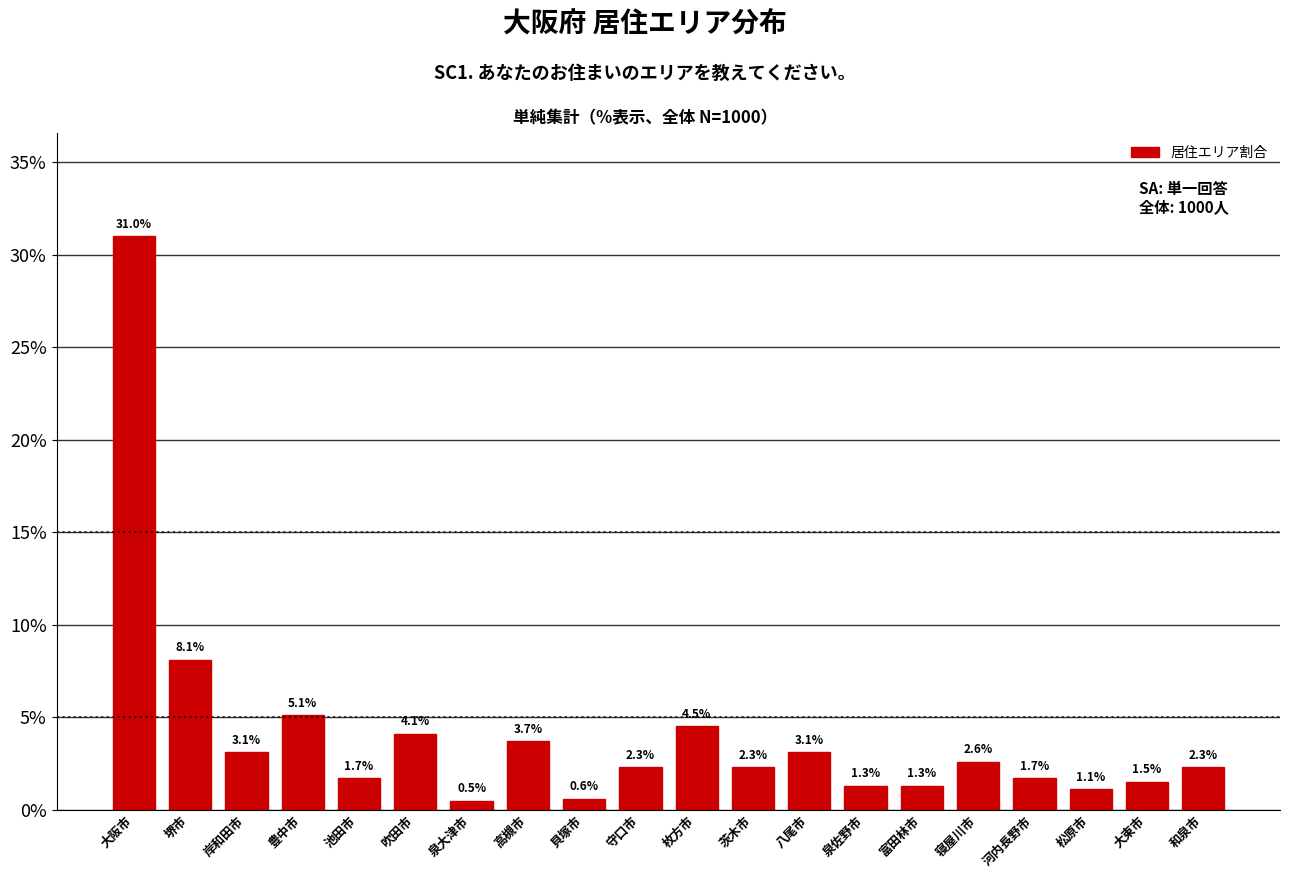

Reading left to right, what are all the values shown in this chart?

31.0	8.1	3.1	5.1	1.7	4.1	0.5	3.7	0.6	2.3	4.5	2.3	3.1	1.3	1.3	2.6	1.7	1.1	1.5	2.3